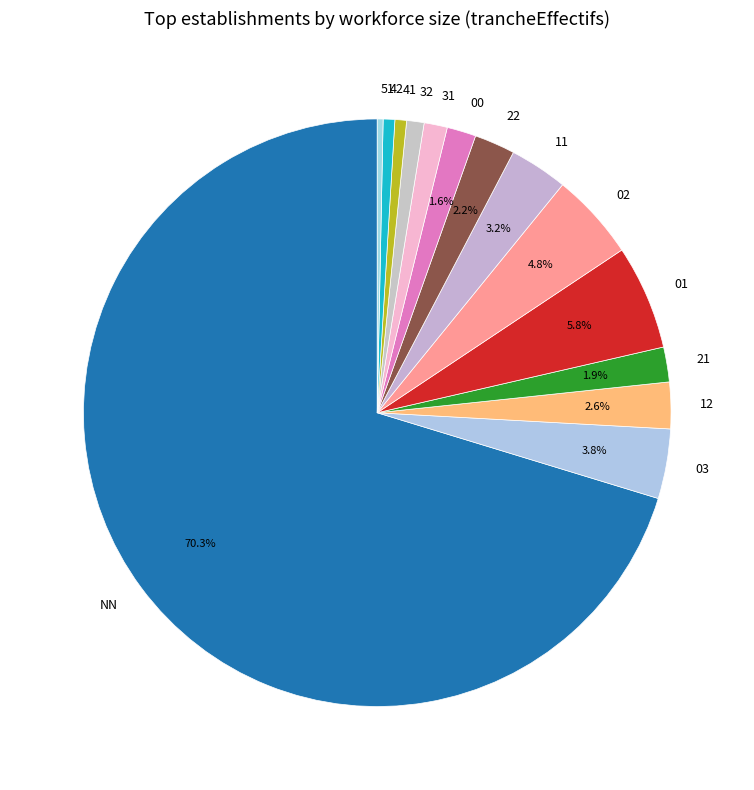

Does 11 account for over 50% of the chart?

No